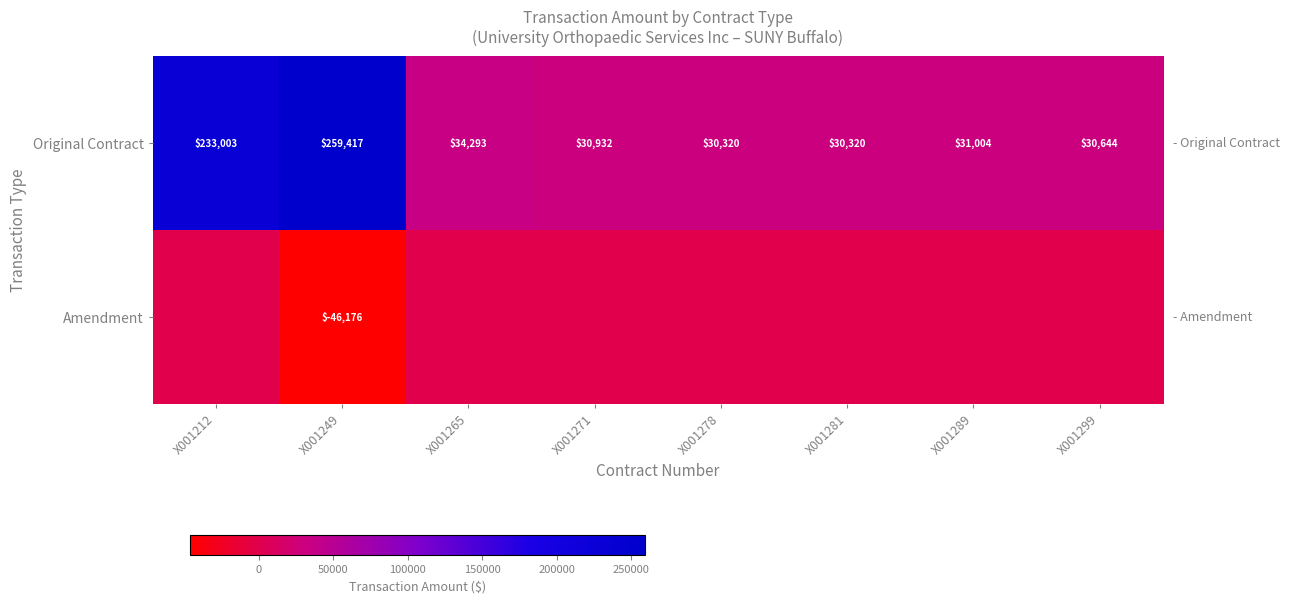

What is the average value of the Original Contract series?

84992